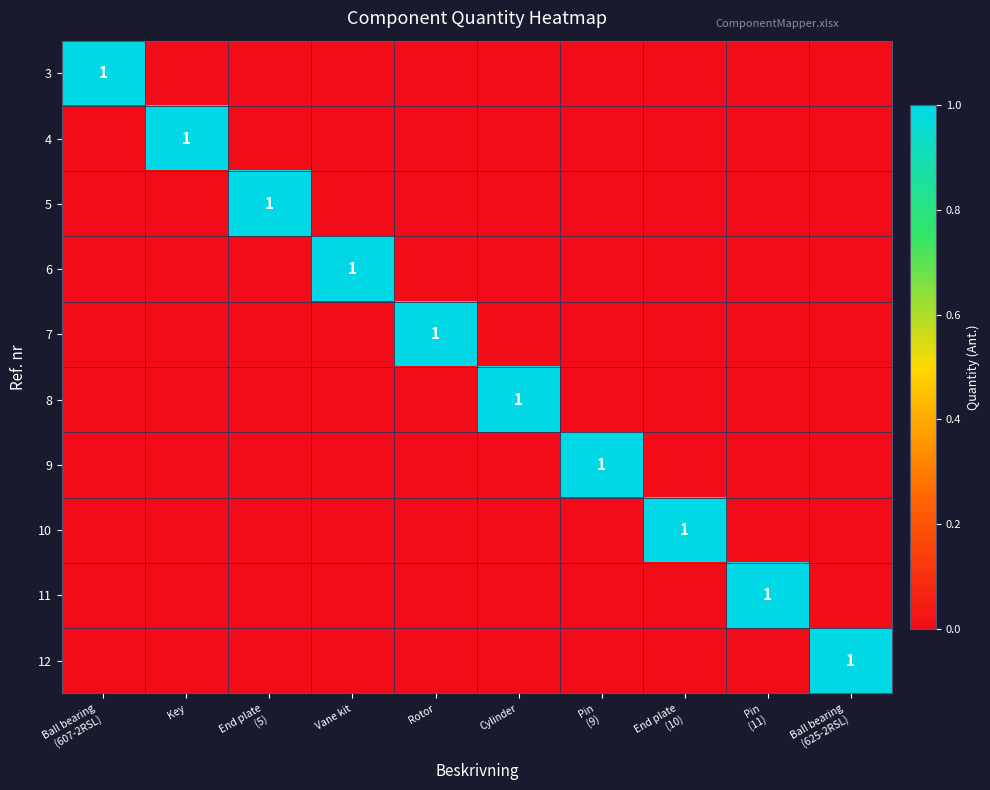

What is the difference between the maximum and minimum values in the 8 series?

1